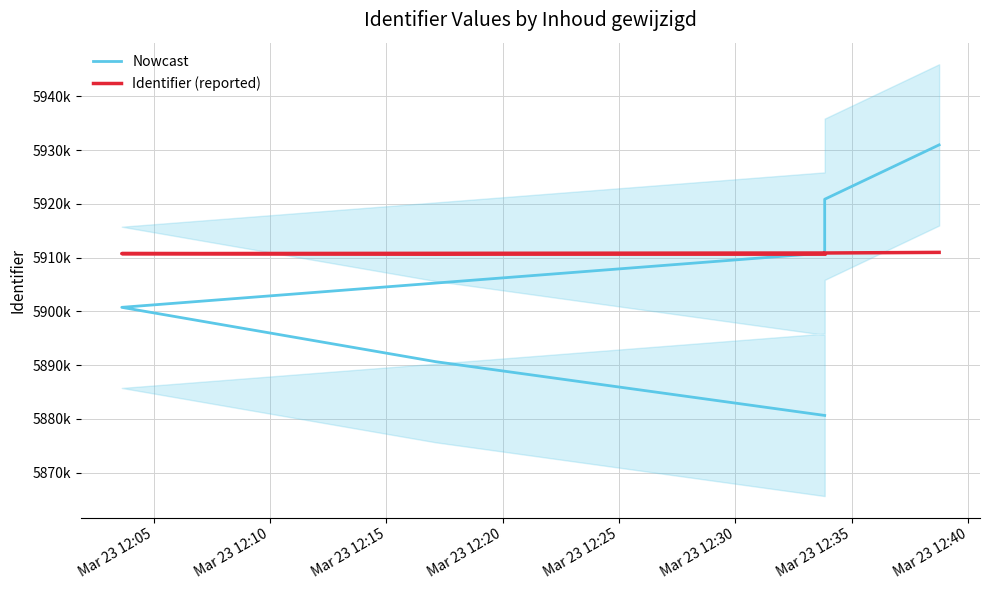

What is the total value across all series at Mar 23 12:15?

11811510